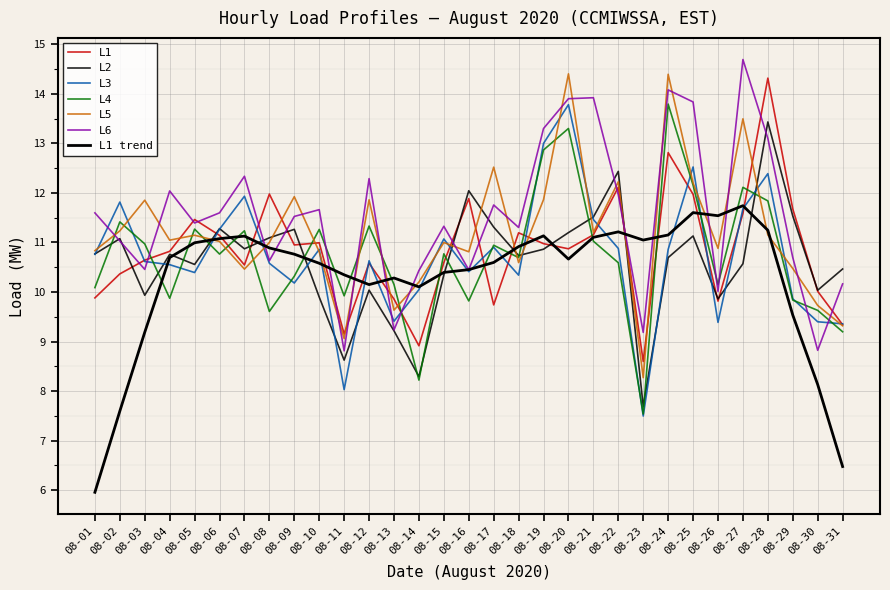

In L4, how many points are lower than both neighbors (excluding endpoints)?

9